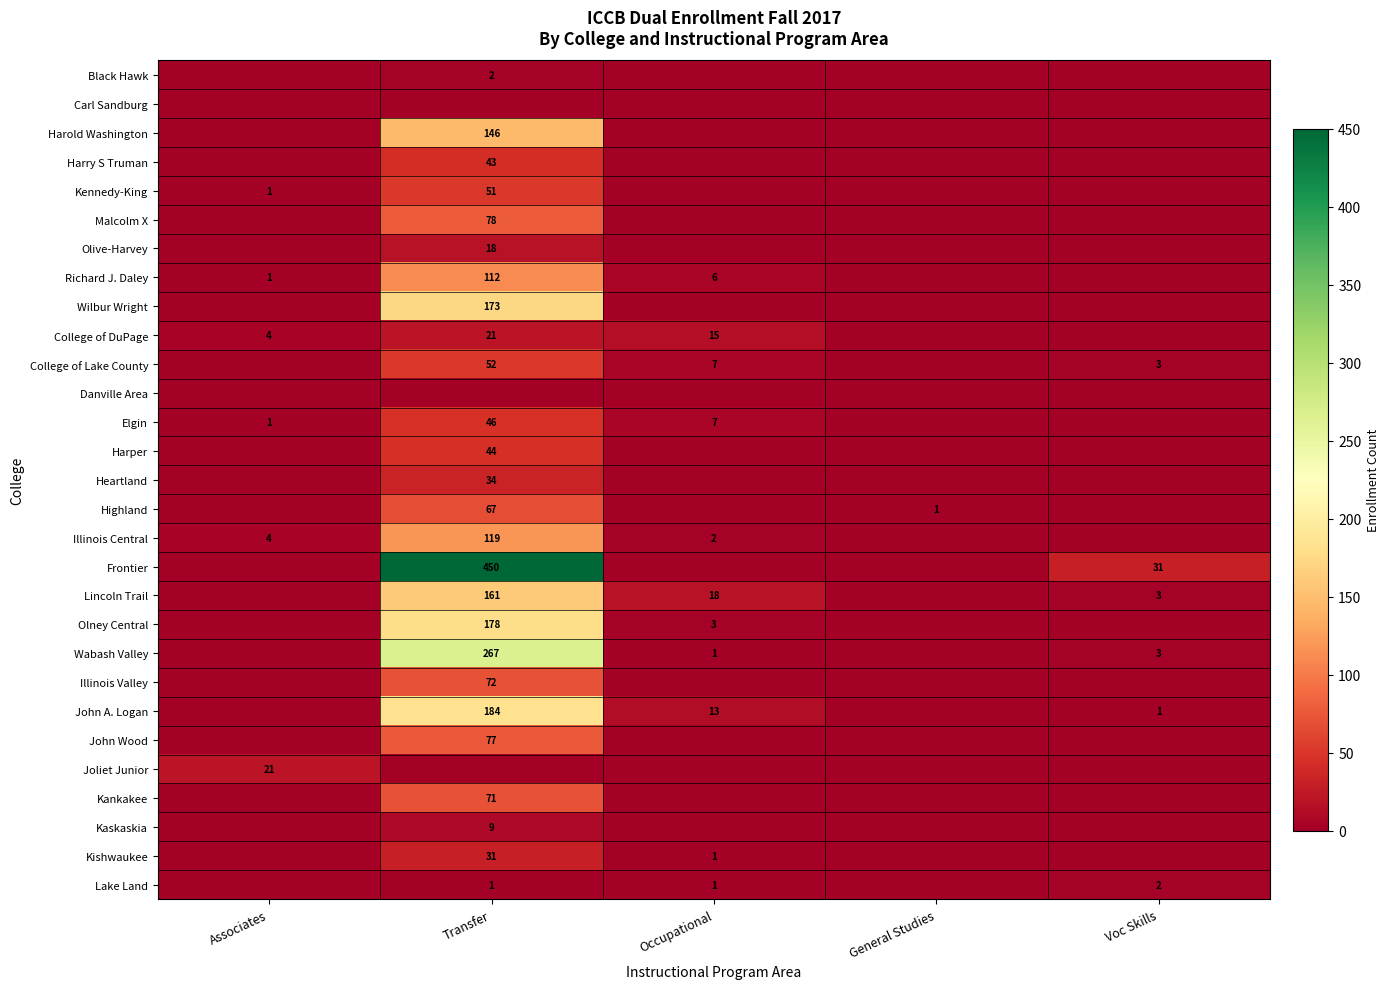

True or false: Richard J. Daley has a value of 1 at Associates.

True